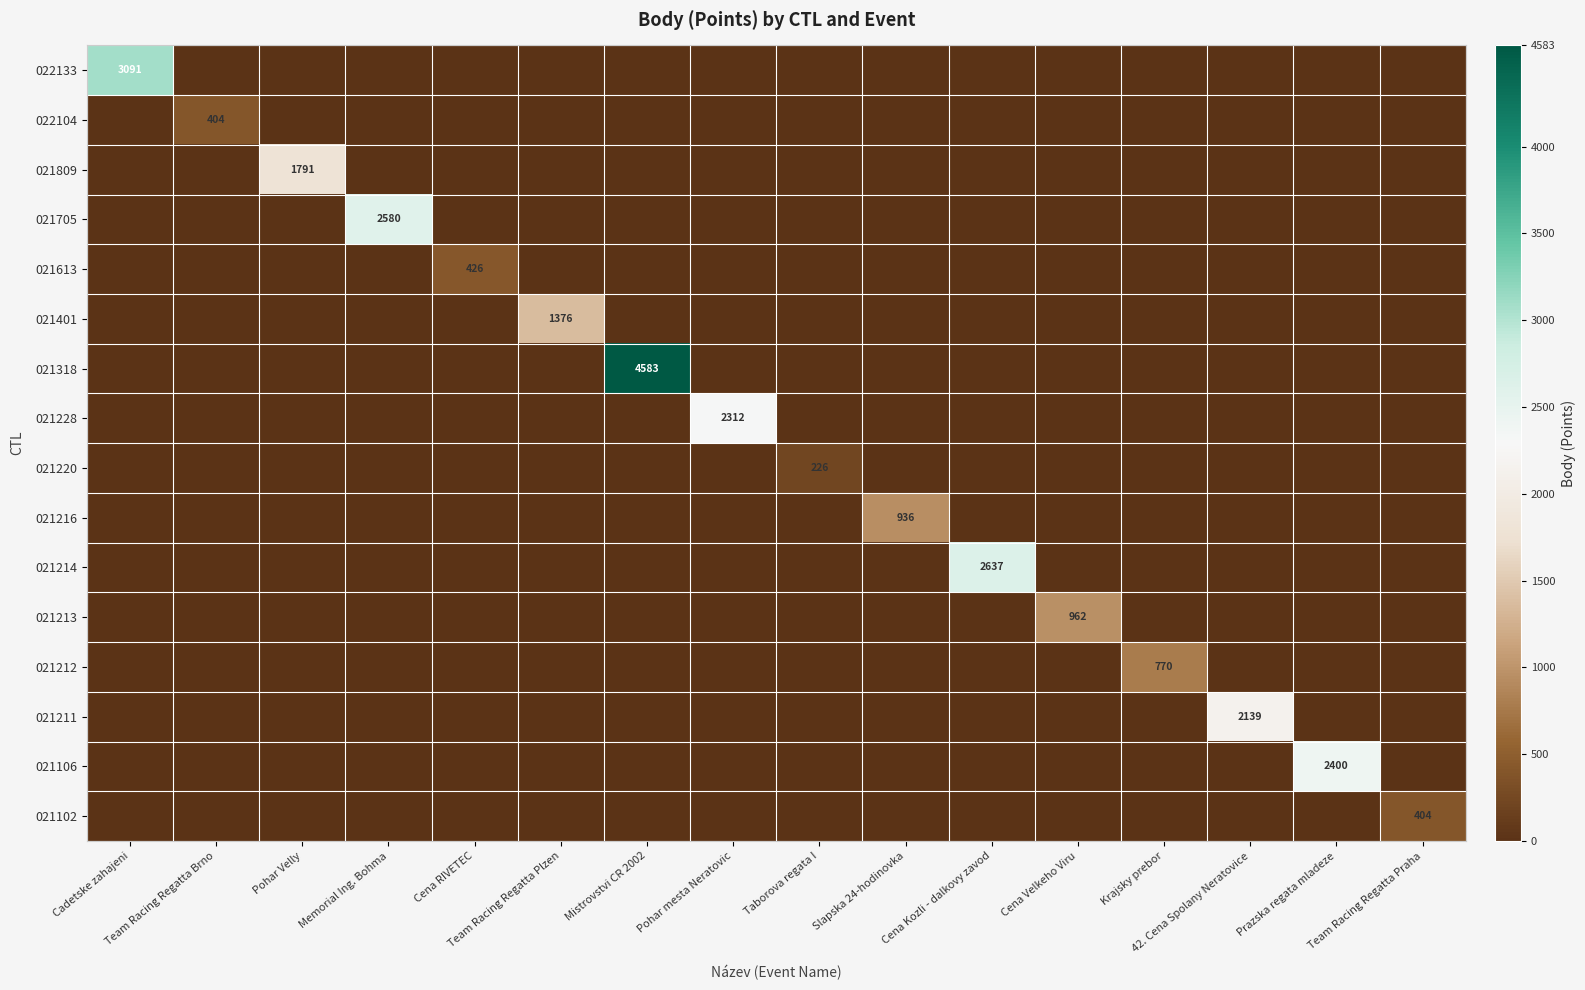

What is the average value of the 021106 series?

150